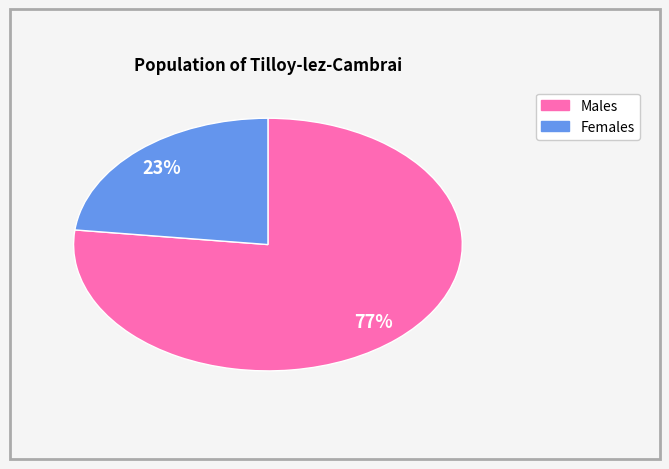

To the nearest percent, what is the difference between the largest and smallest slice percentages?

54%